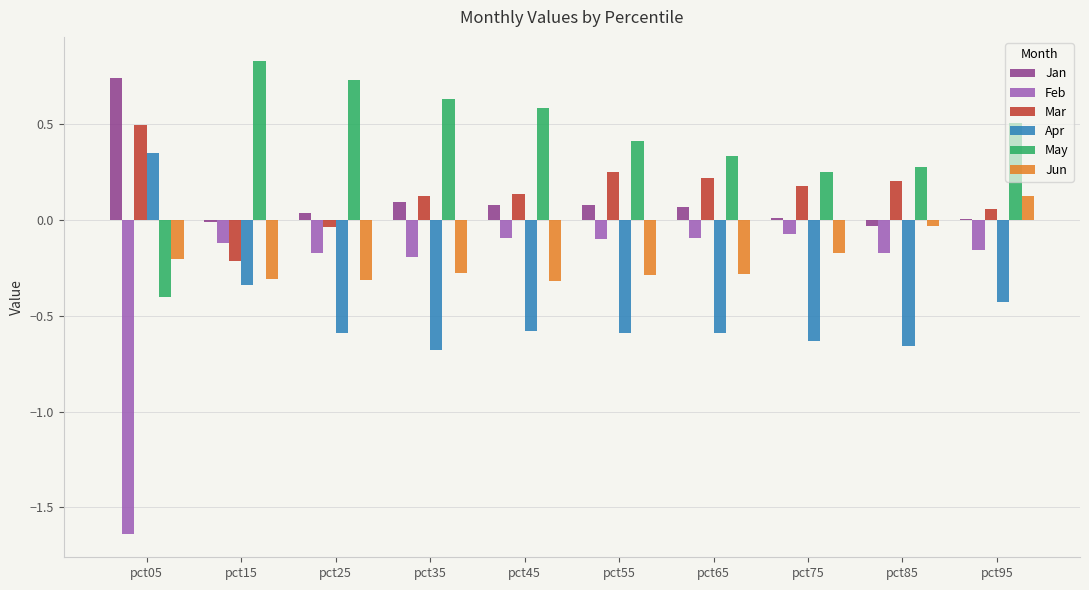

True or false: Mar has a value of 0.5 at pct05.

True